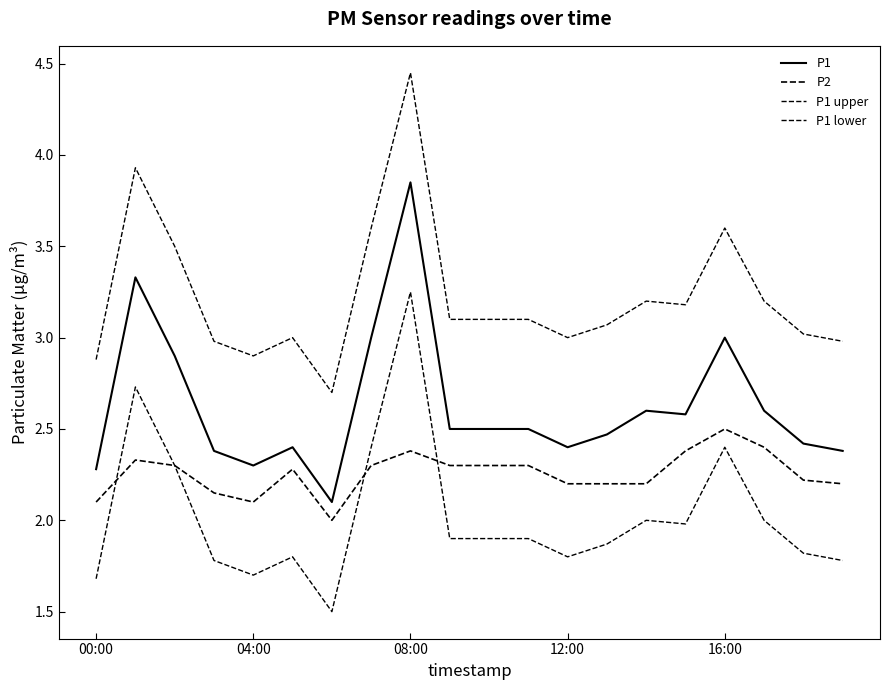

How many lines are shown in the chart?

4